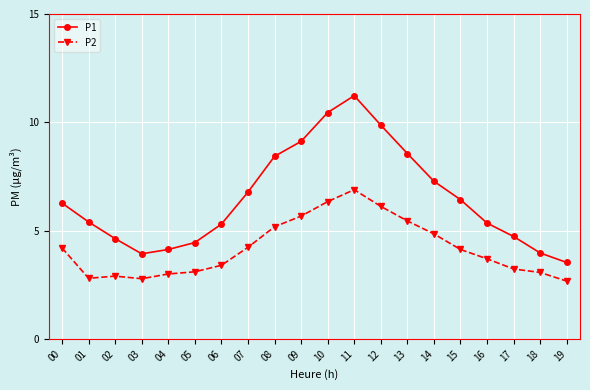

What is the value of the P1 point at the 3rd from the left?

4.6